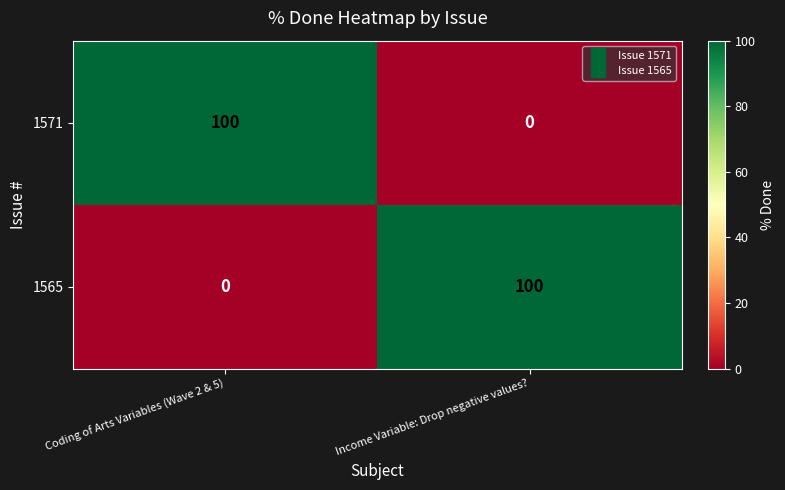

What is the total value across all series at Coding of Arts Variables (Wave 2 & 5)?

100